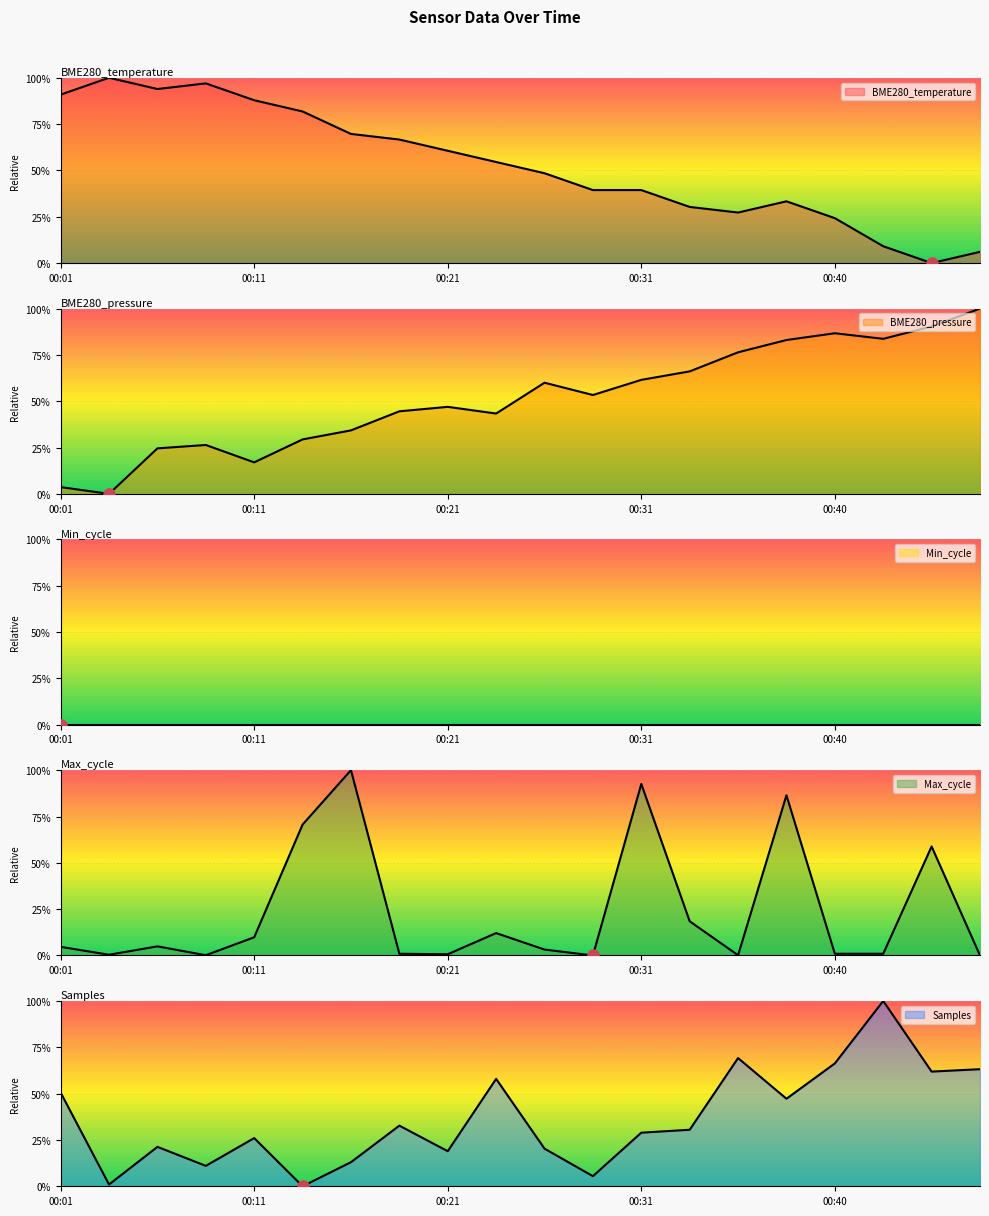

Rank the categories by Samples value from highest to lowest.

00:43, 00:35, 00:40, 00:48, 00:45, 00:23, 00:01, 00:38, 00:18, 00:33, 00:31, 00:11, 00:06, 00:26, 00:21, 00:16, 00:09, 00:28, 00:04, 00:14